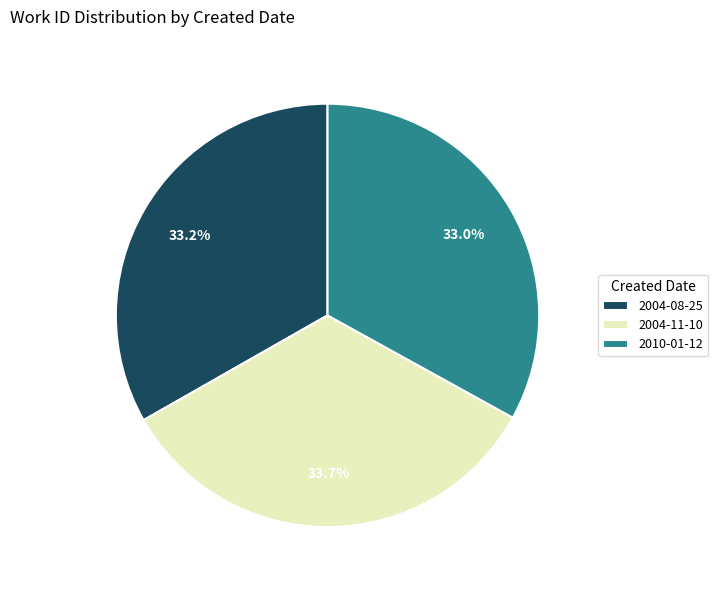

What is the ratio of the value at 2004-11-10 to the value at 2010-01-12?

1.0